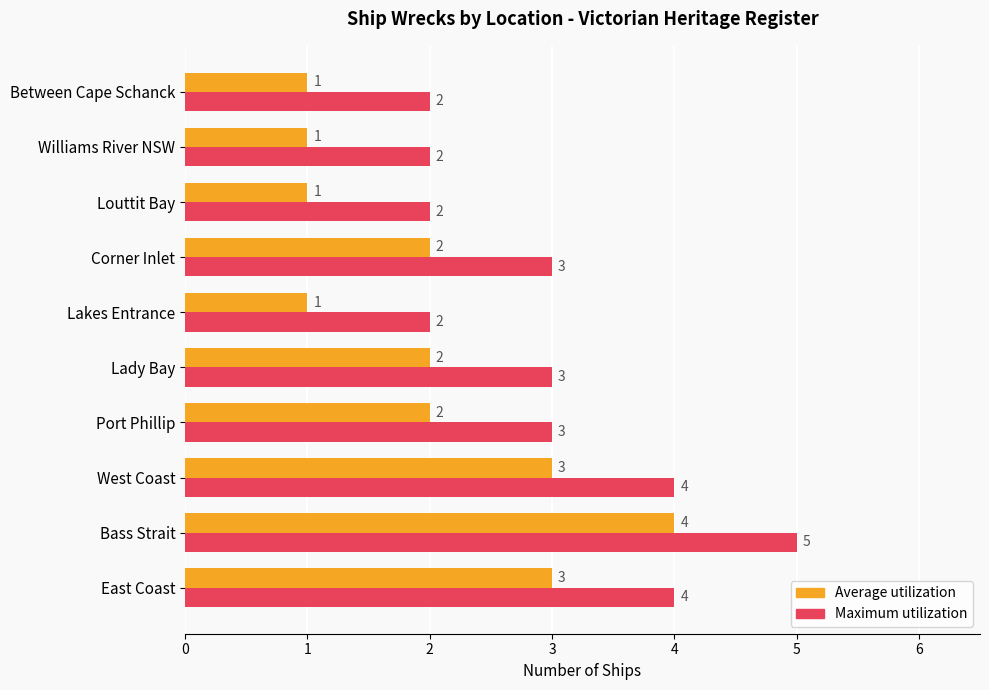

How many Maximum utilization values are between 2 and 4?

9